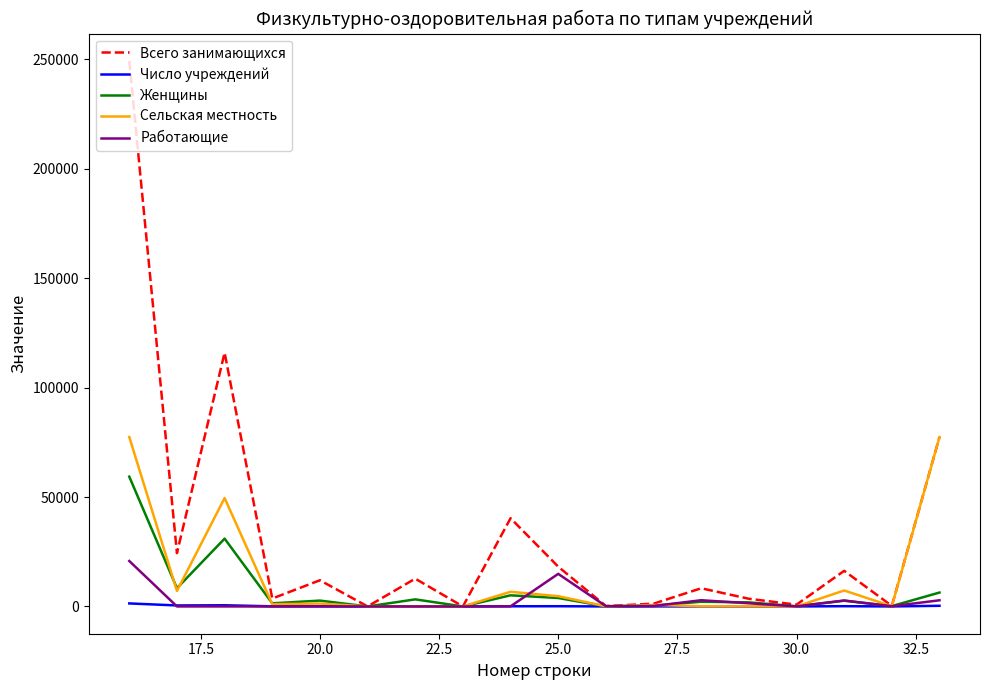

Which series has the largest total across all categories?

Всего занимающихся